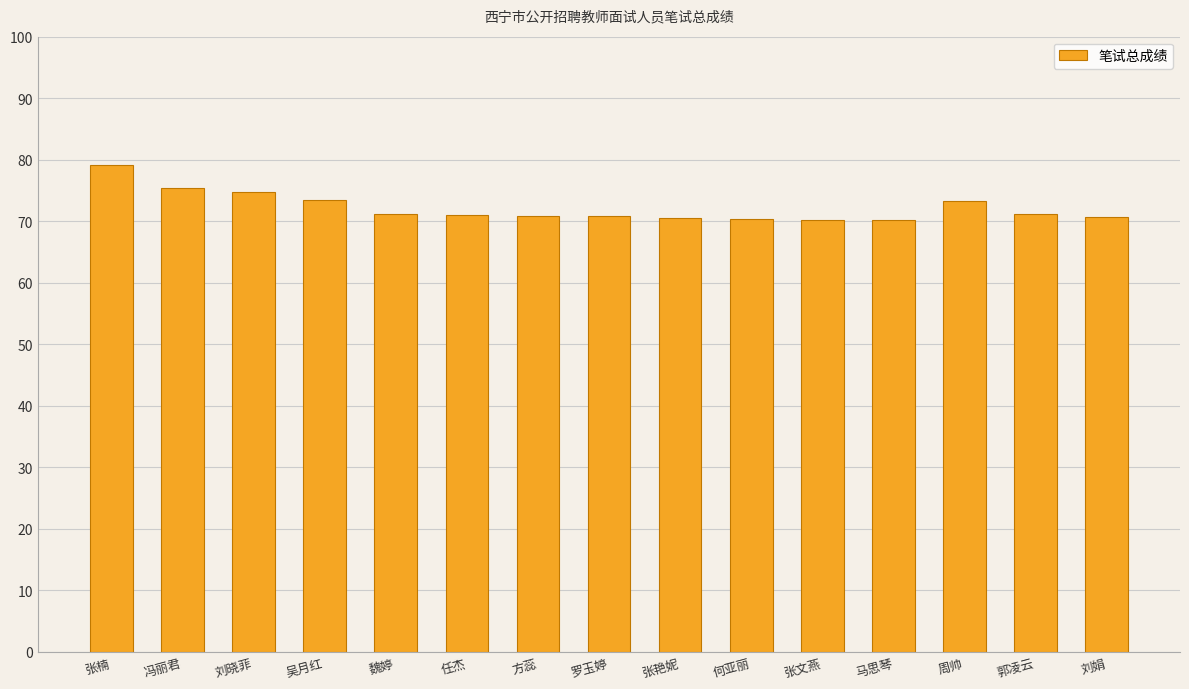

Where does the data first go above 71?

张楠